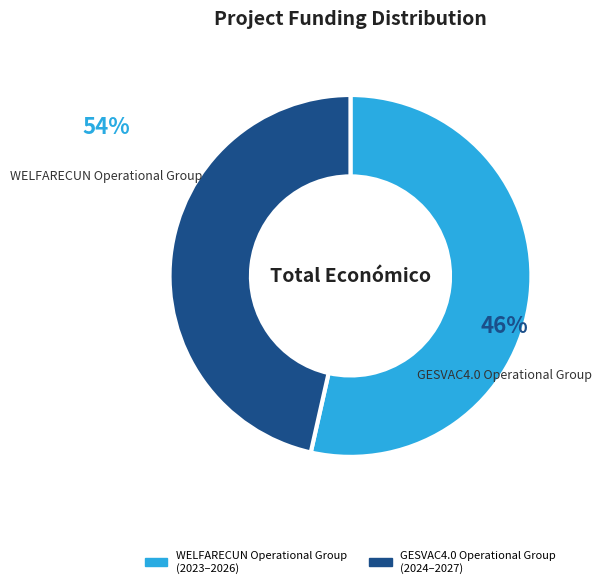

To the nearest percent, what is the average slice percentage?

50%